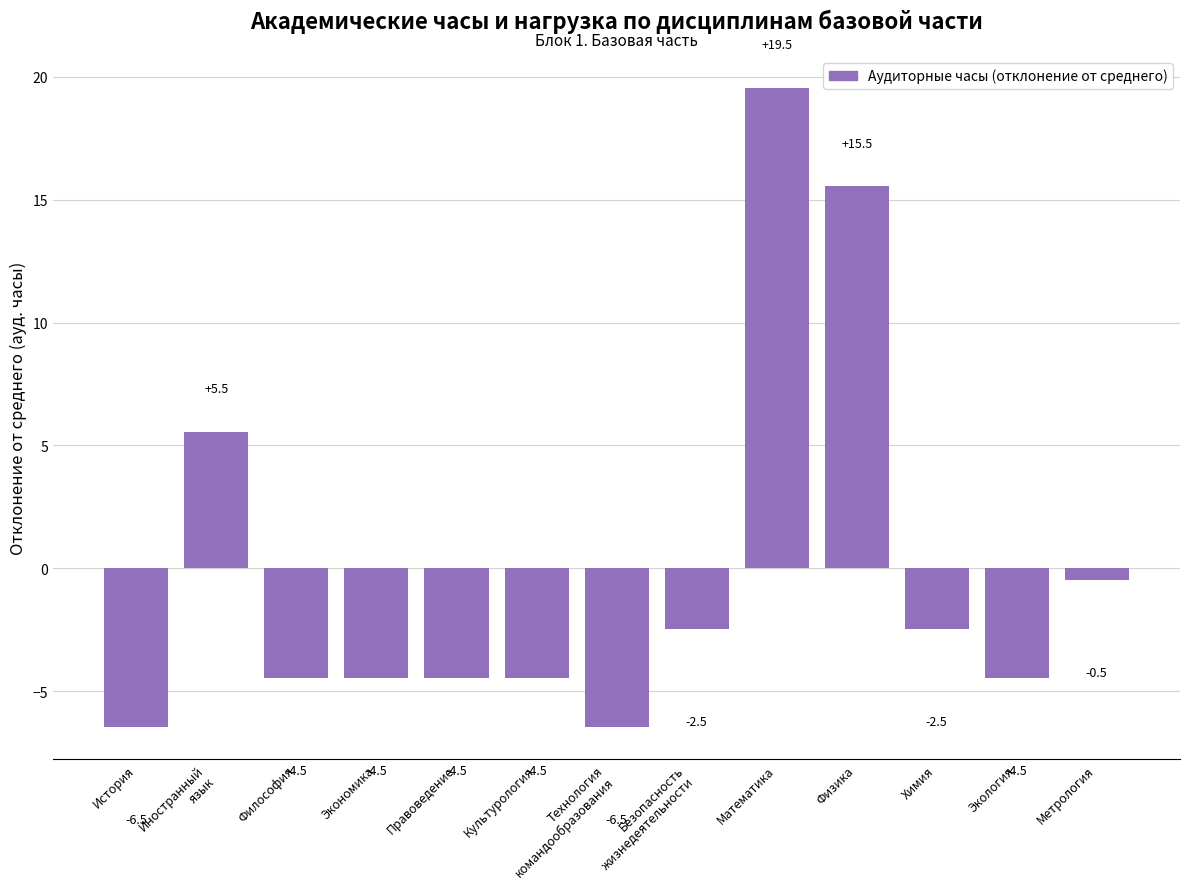

What is the smallest value displayed?

-6.5